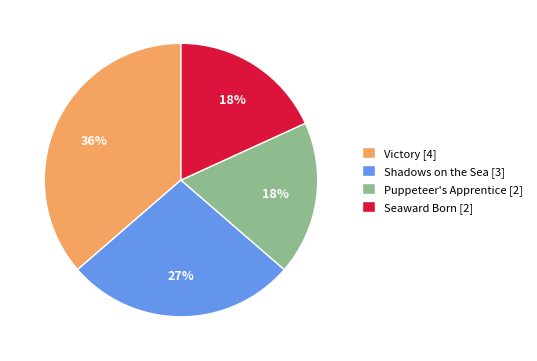

What is the largest slice in the pie chart?

Victory [4]